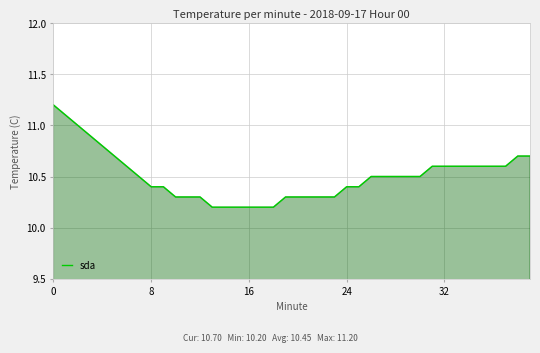

Reading right to left, transcribe all the data shown in this chart.

10.7	10.7	10.6	10.6	10.6	10.6	10.6	10.6	10.6	10.5	10.5	10.5	10.5	10.5	10.4	10.4	10.3	10.3	10.3	10.3	10.3	10.2	10.2	10.2	10.2	10.2	10.2	10.3	10.3	10.3	10.4	10.4	10.5	10.6	10.7	10.8	10.9	11.0	11.1	11.2